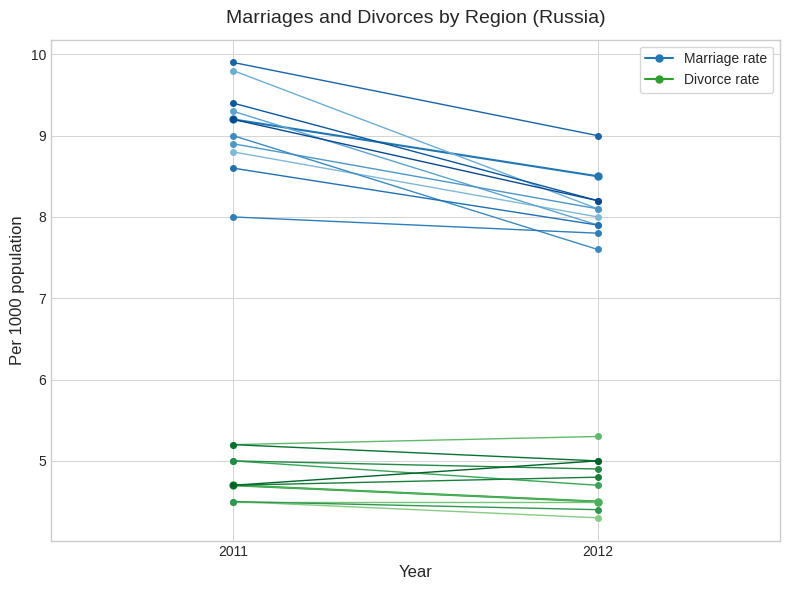

What is the sum of the Divorce rate values at 2011 and 2012?

9.2